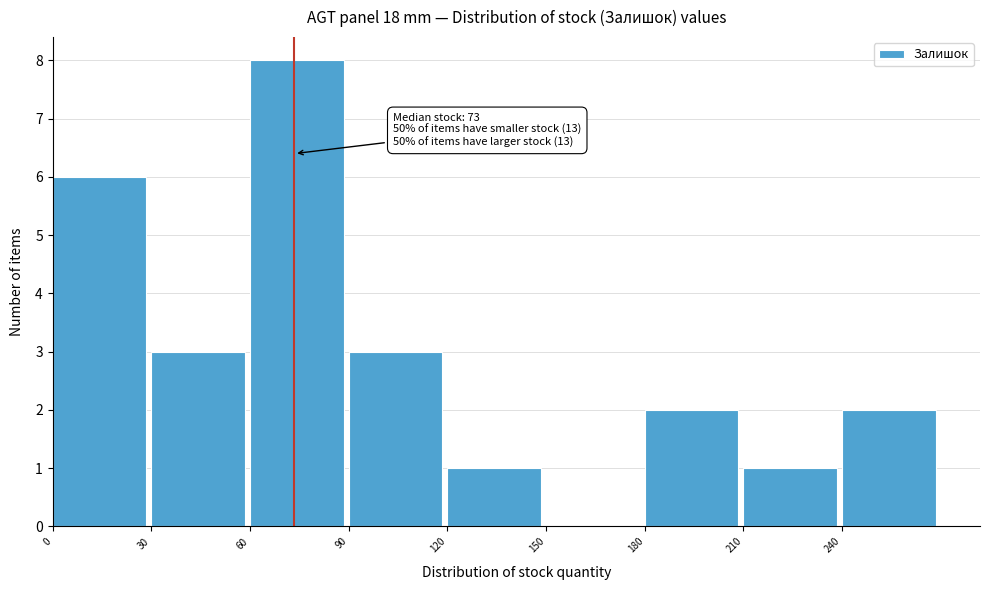

Over which range of the x-axis is the bar tallest?

60 to 90